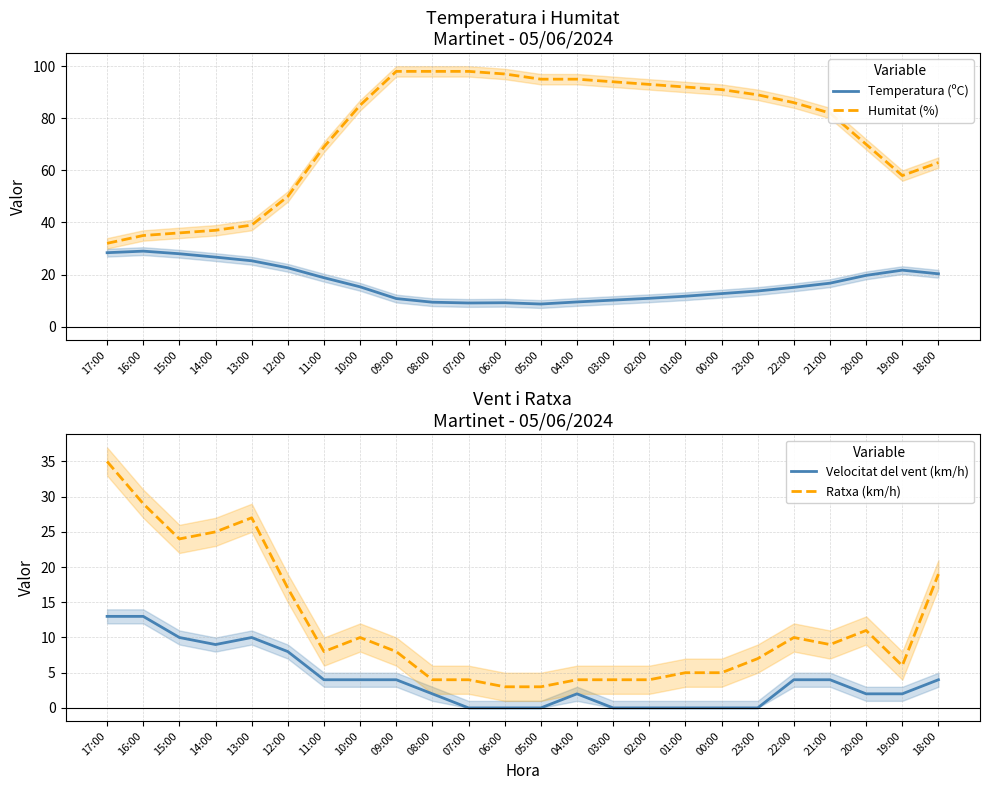

At which label is Temperatura (ºC) closest to 18?

11:00